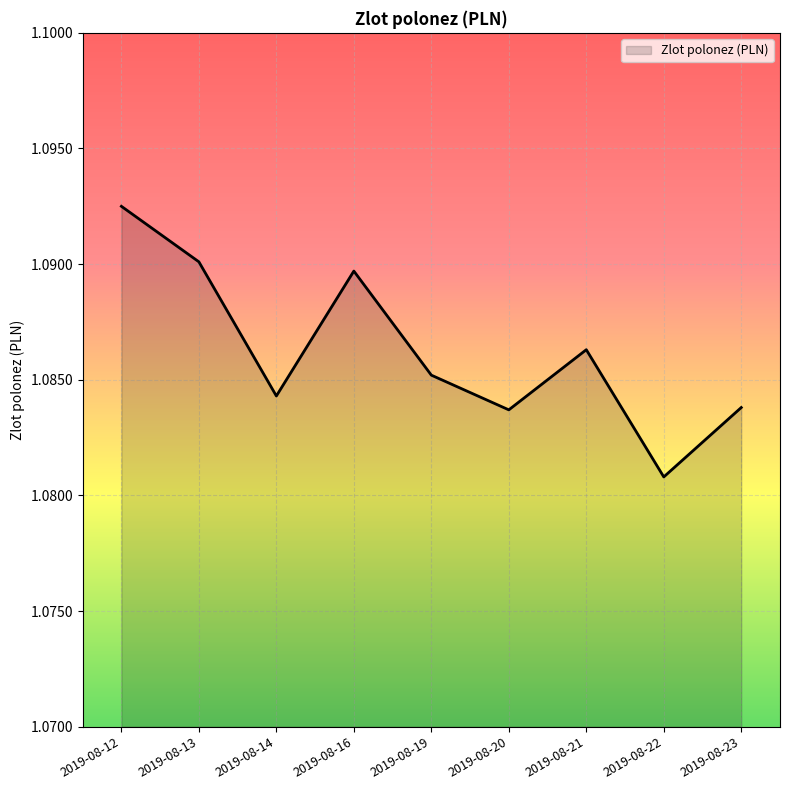

Which has a higher value, 2019-08-16 or 2019-08-19?

2019-08-16